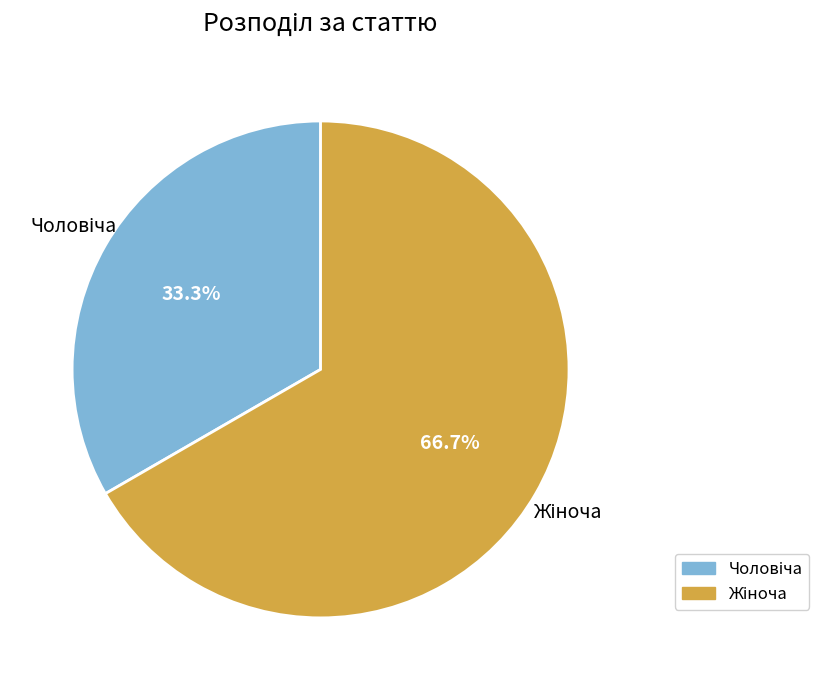

How many slices are in this pie chart?

2